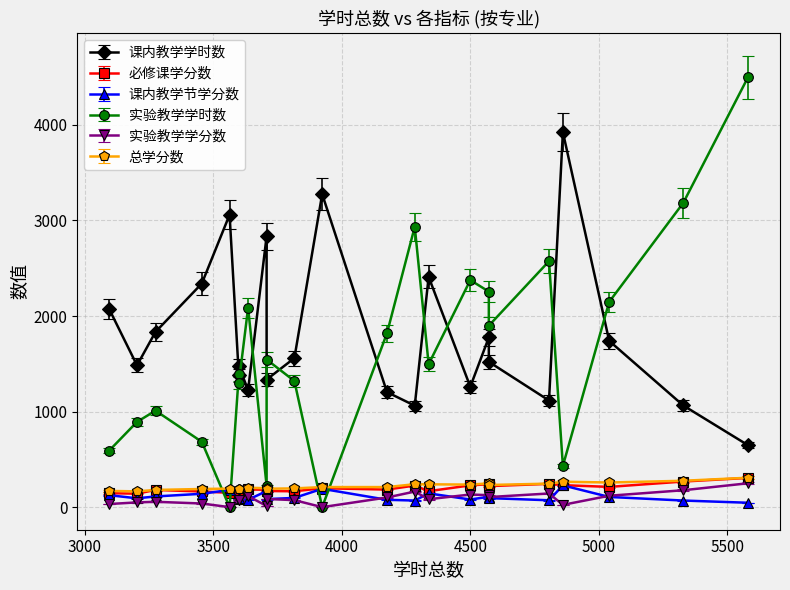

How many data points in 课内教学节学分数 are above 94?

12